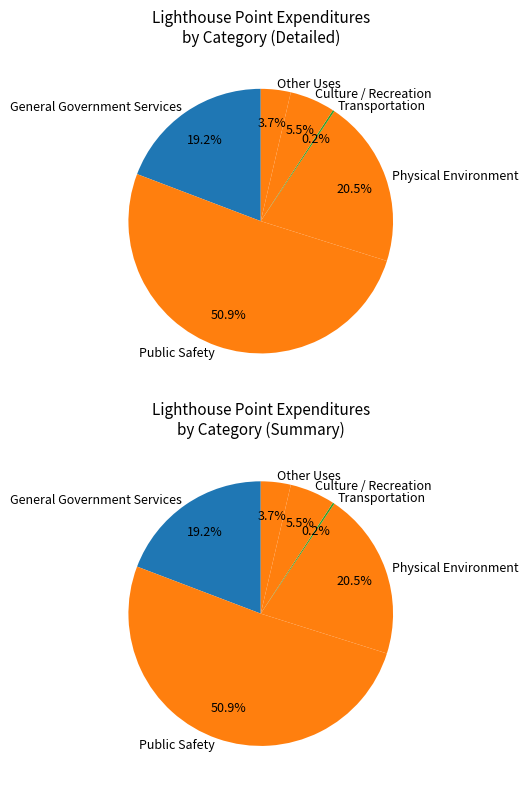

What percentage is NOT represented by Transportation?

99.8%